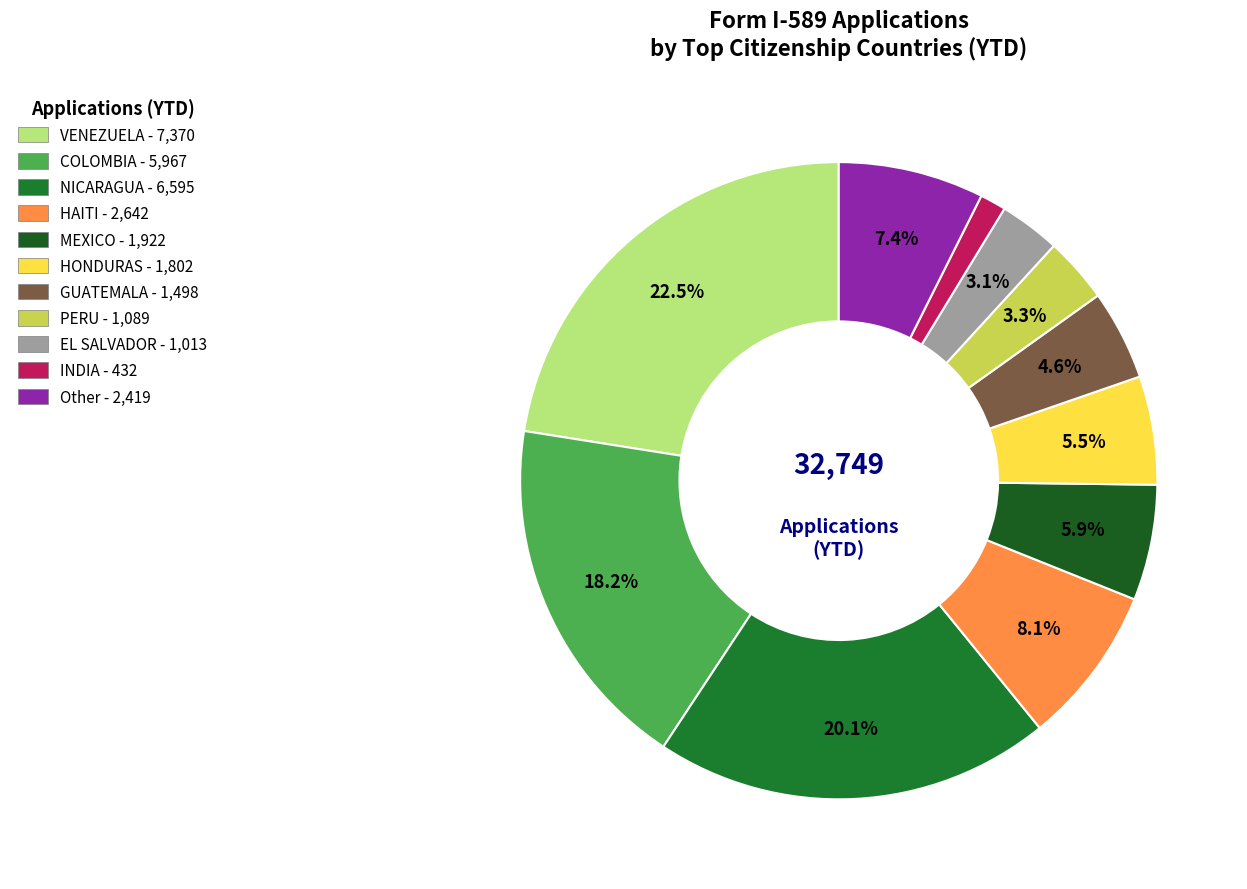

What is the ratio of the value at COLOMBIA to the value at Other?

2.5